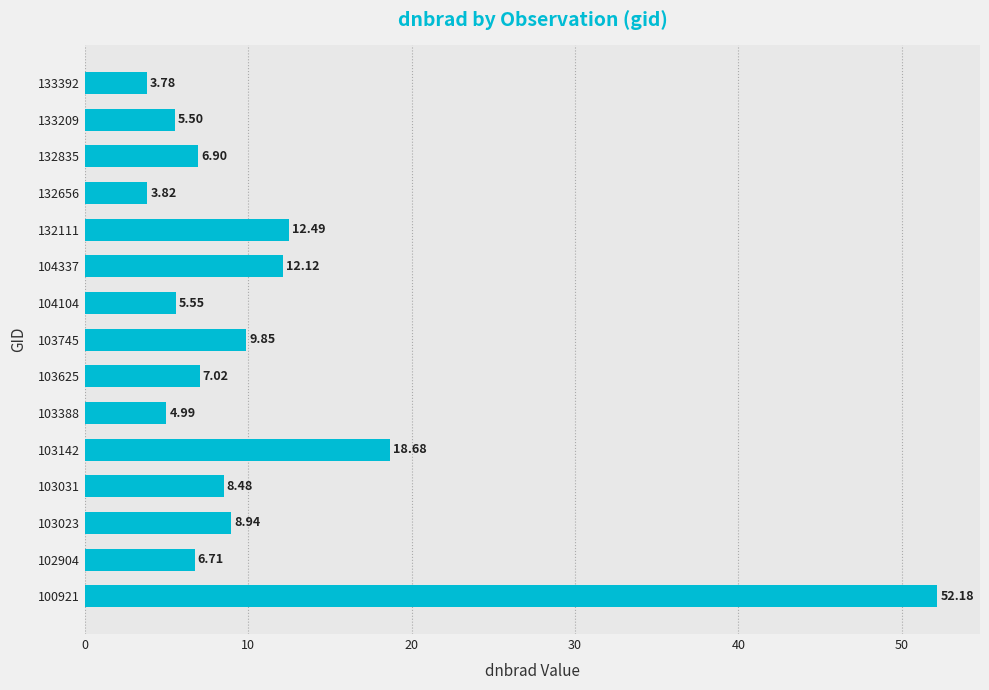

Does the chart contain stacked bars?

No